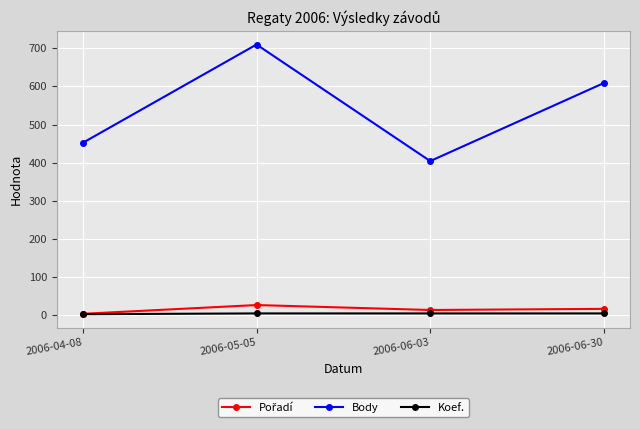

What is the sum of all Koef. values?

14